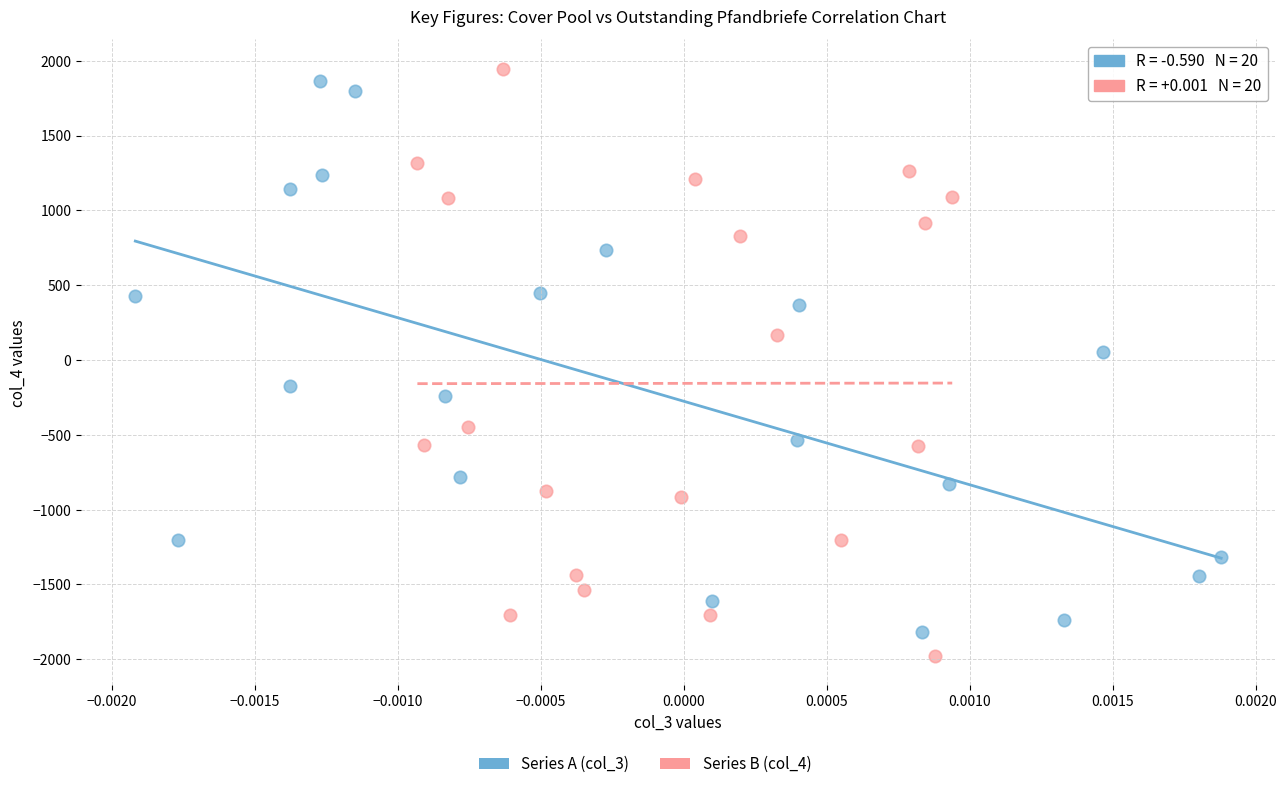

Which series has the largest Y range (max minus min)?

Series B (col_4)